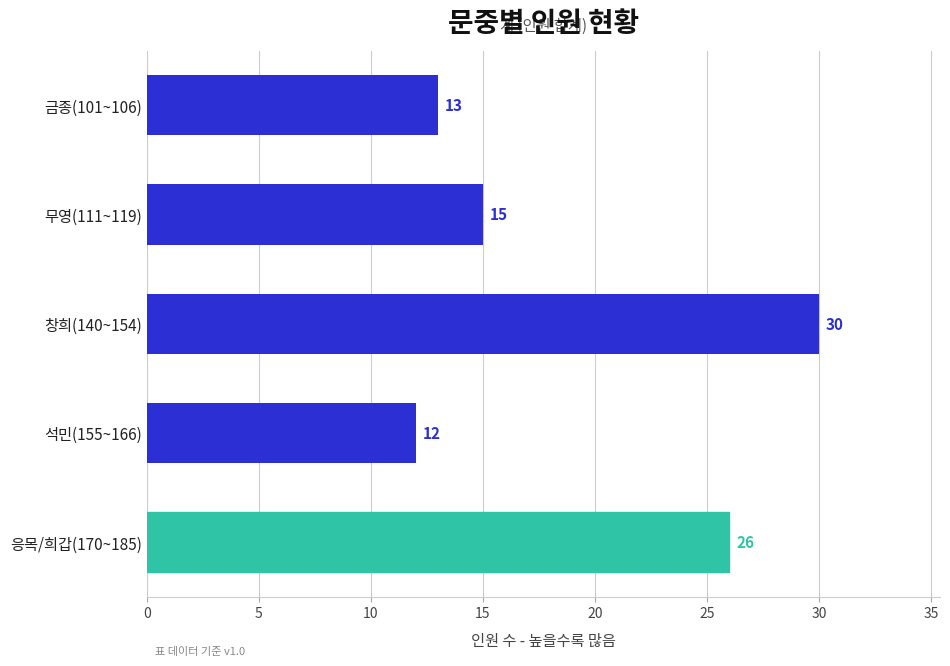

Are the bars horizontal?

Yes